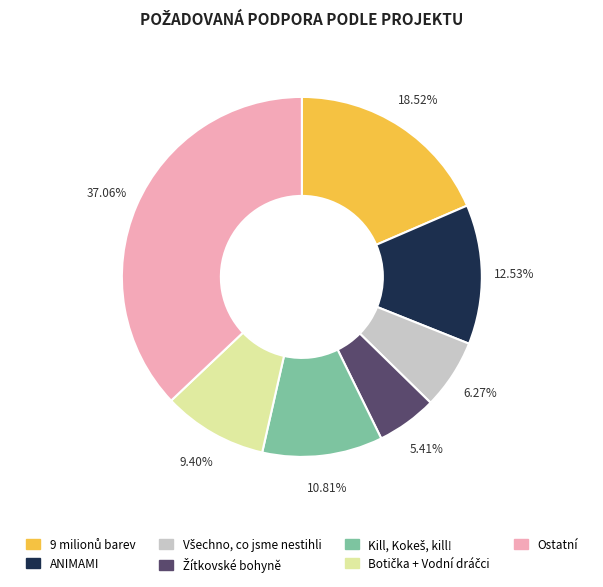

Which category has the biggest portion of the pie?

Ostatní